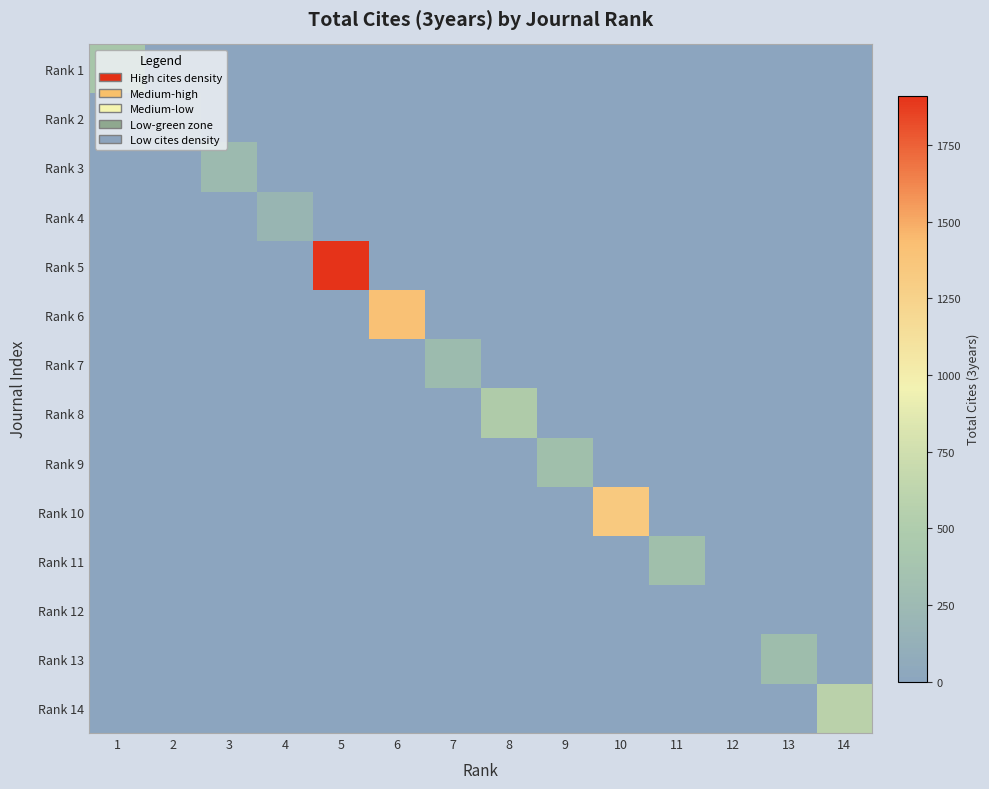

What is the spread (max minus min) of values at 4?

231